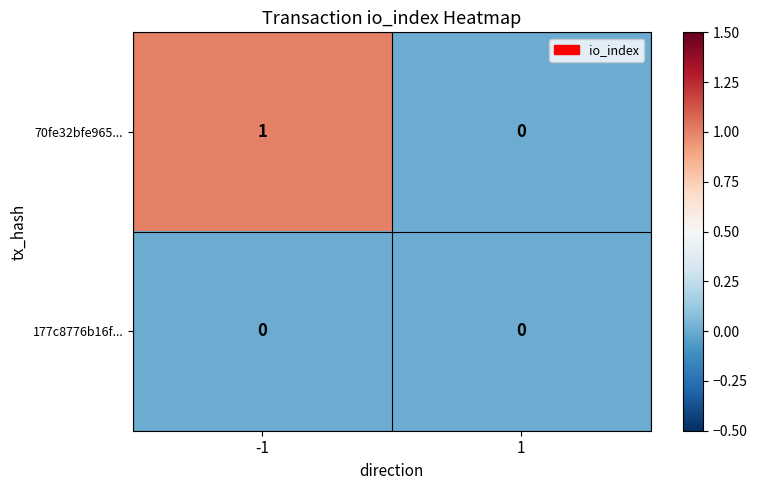

Rank the series by their maximum value, from highest to lowest.

70fe32bfe965..., 177c8776b16f...